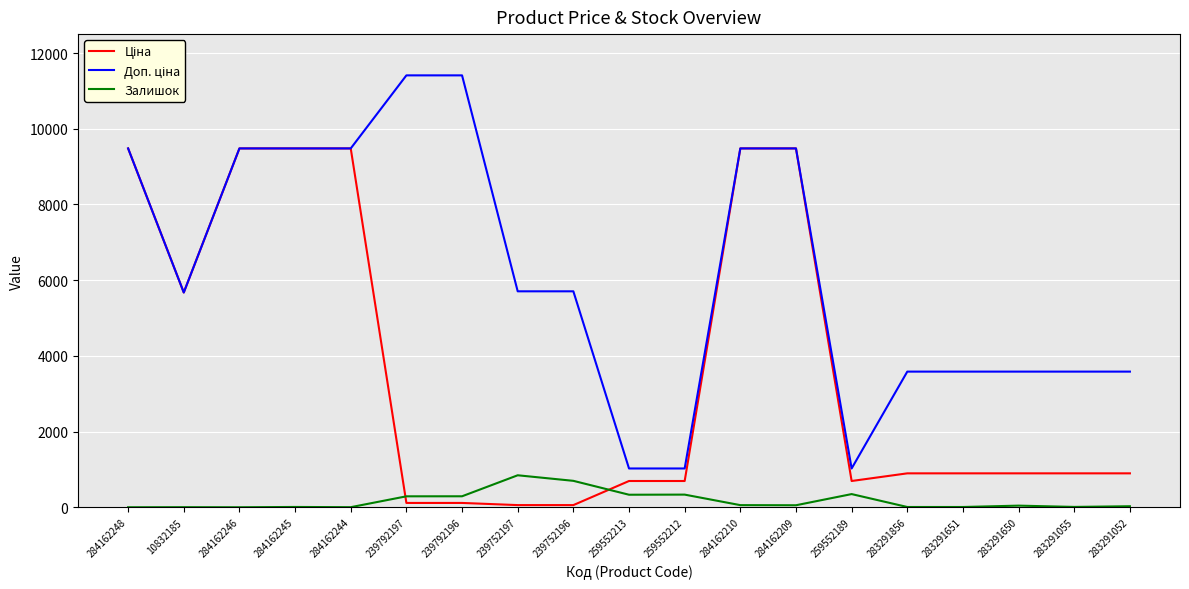

Is it true that Залишок equals 7.0 at 283291856?

True